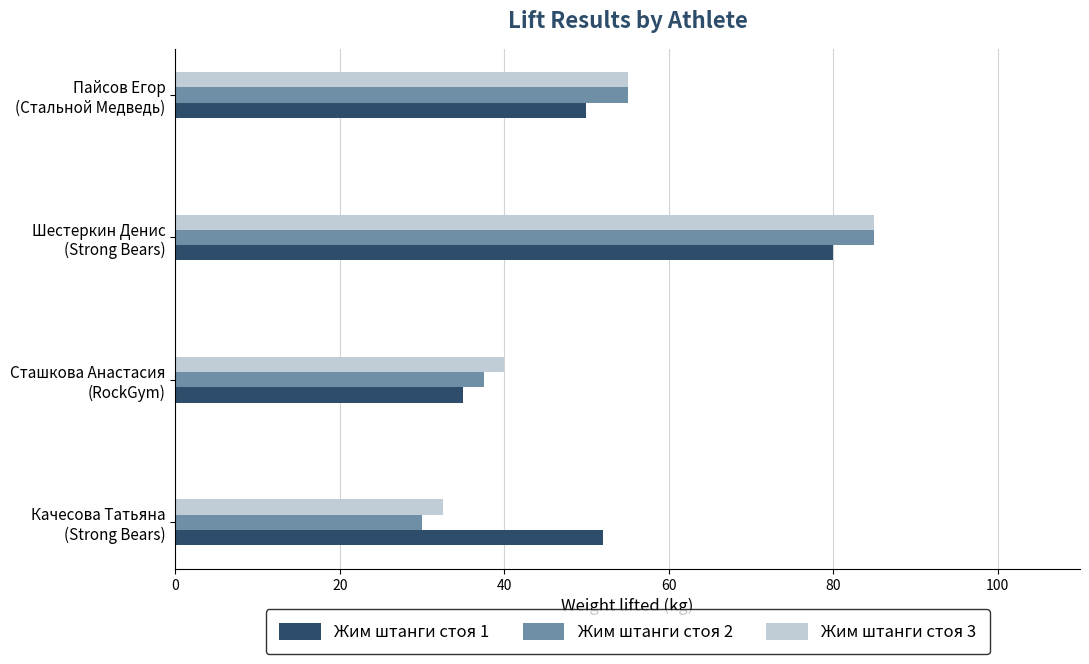

What is the sum of all Жим штанги стоя 1 values?

217.0